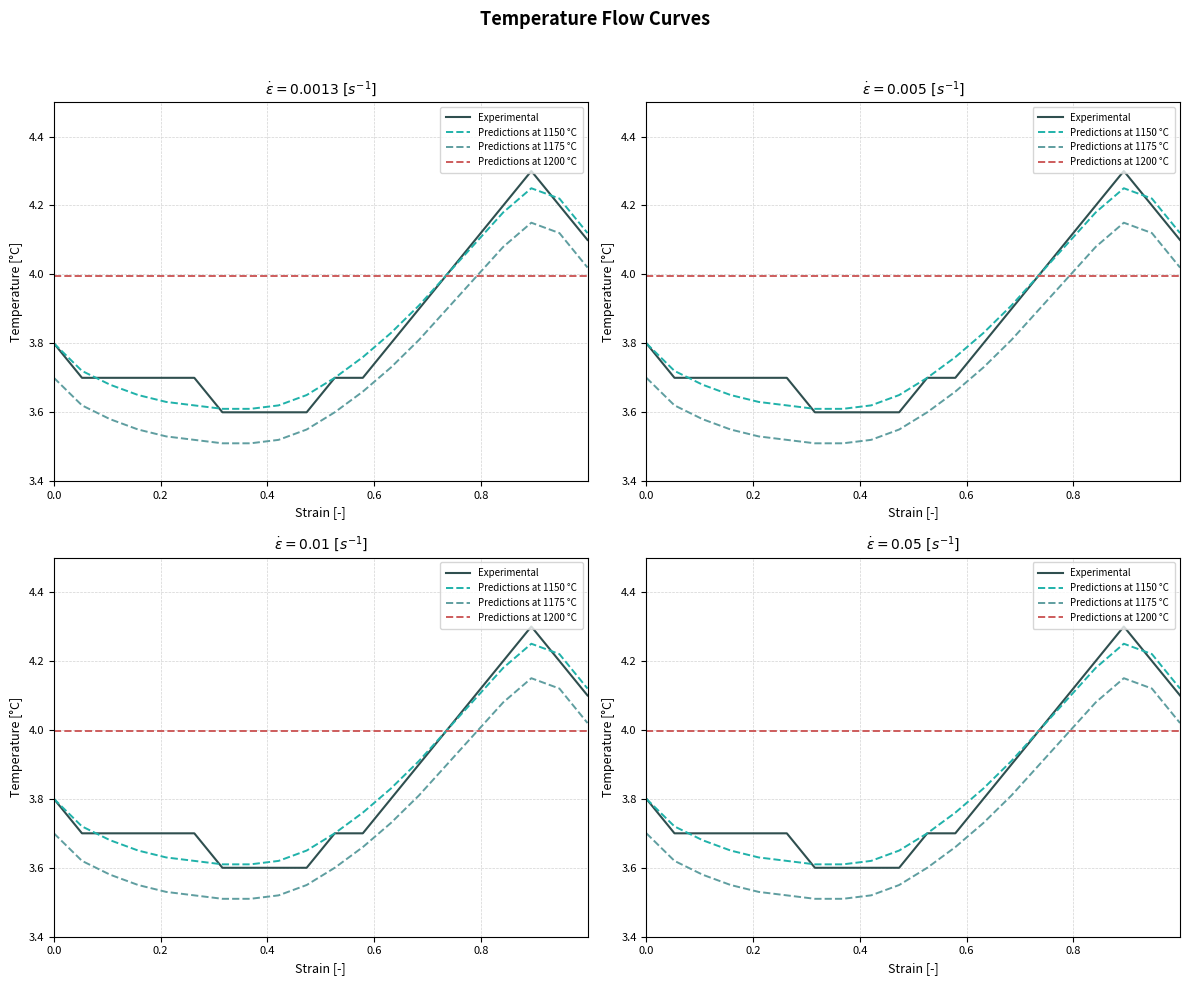

Count the number of categories in the chart.

20